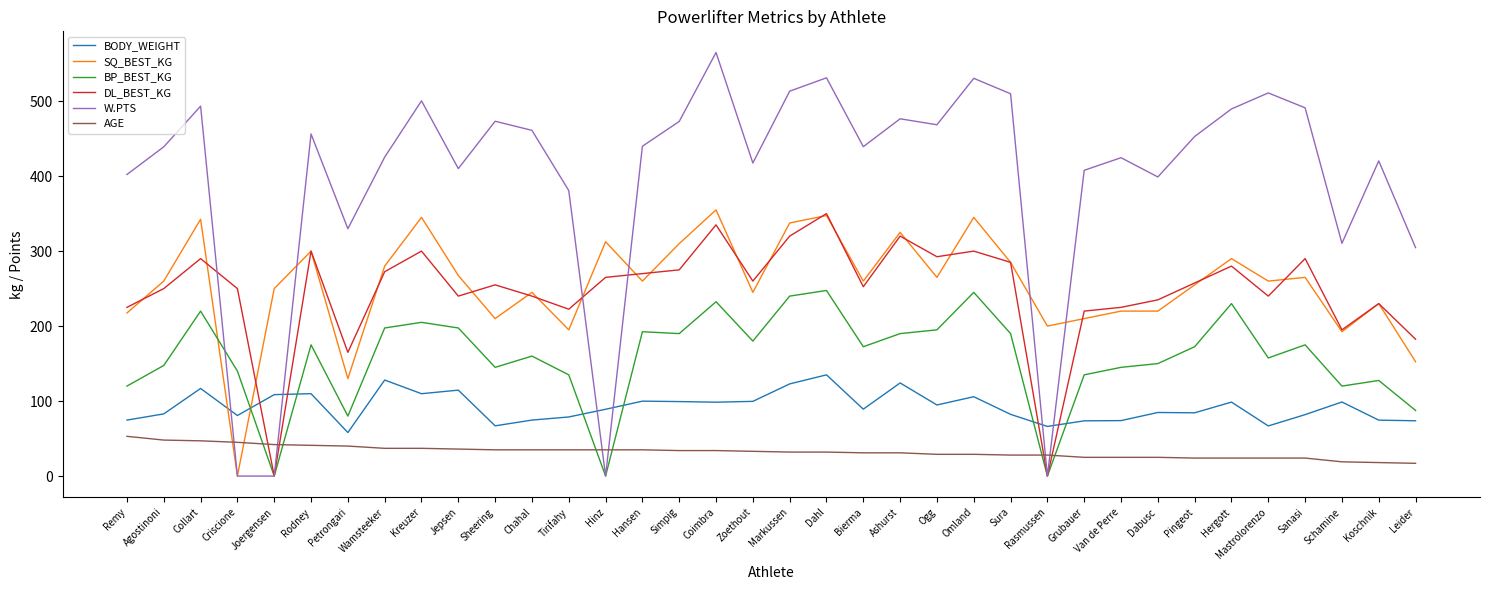

The value of BP_BEST_KG at Ashurst is 297.6. True or false?

False